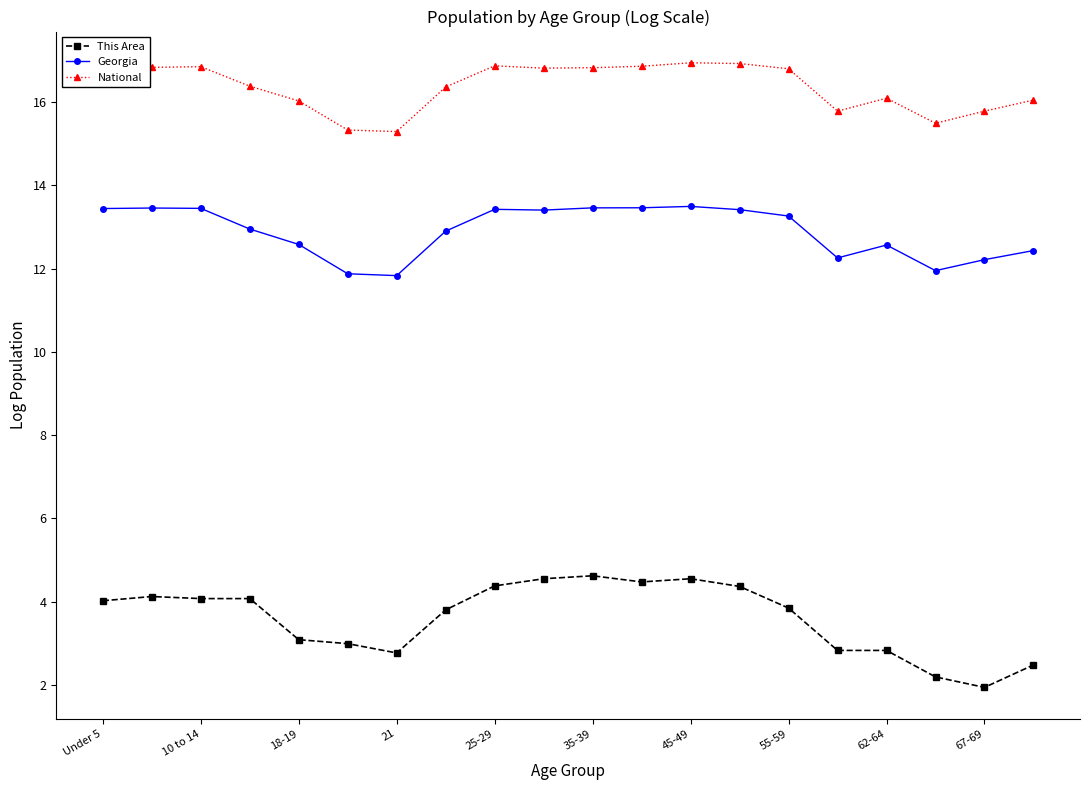

What is the difference between the maximum and minimum values in the National series?

1.7